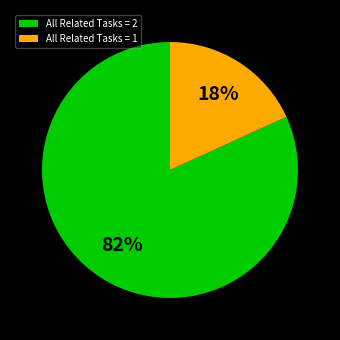

Is the sum of All Related Tasks = 1 and All Related Tasks = 2 greater than half?

Yes